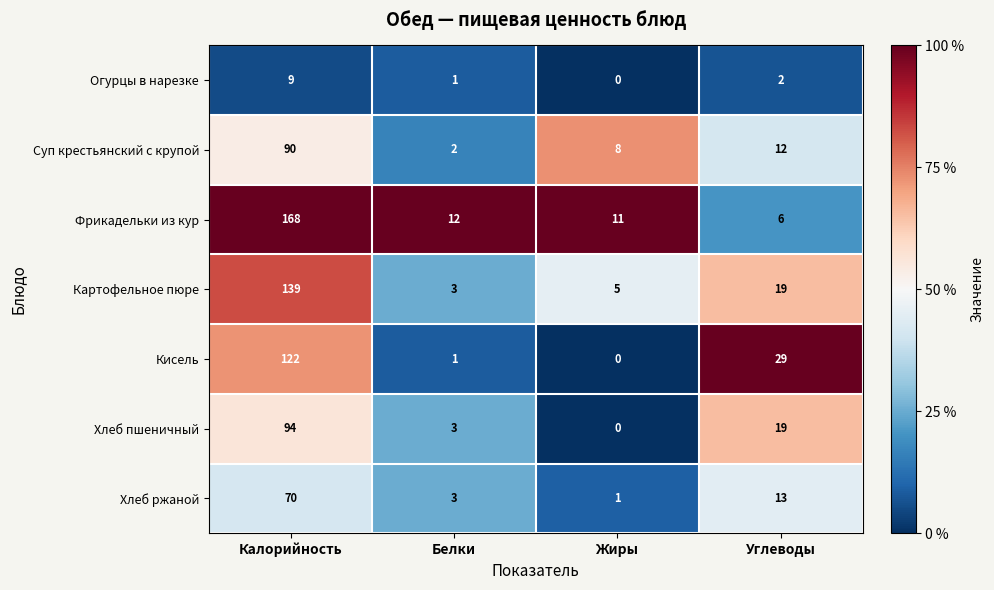

True or false: Картофельное пюре has a value of 2 at Белки.

False